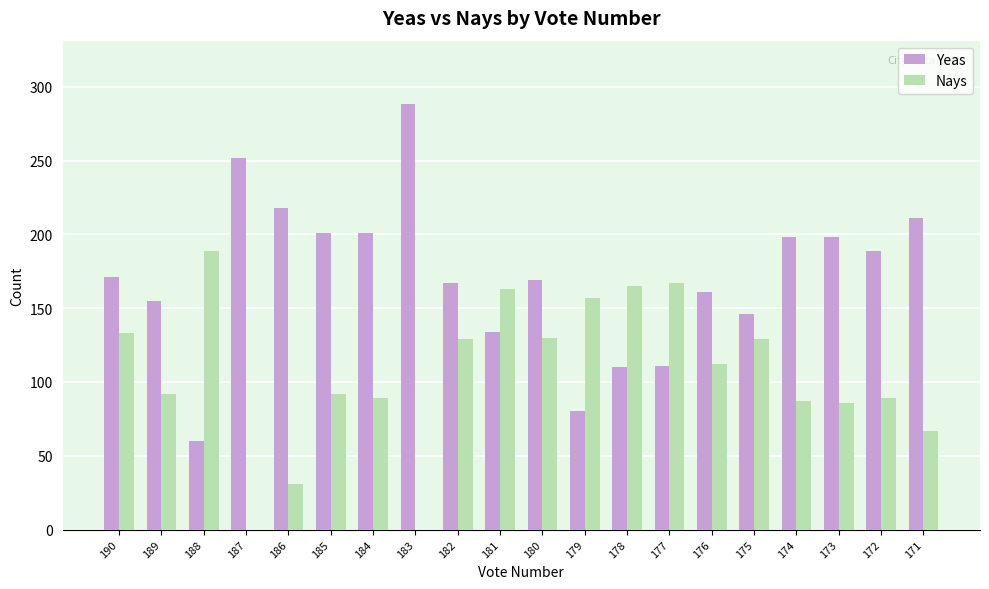

Is the value of Nays at 179 greater than the value of Yeas at 174?

No